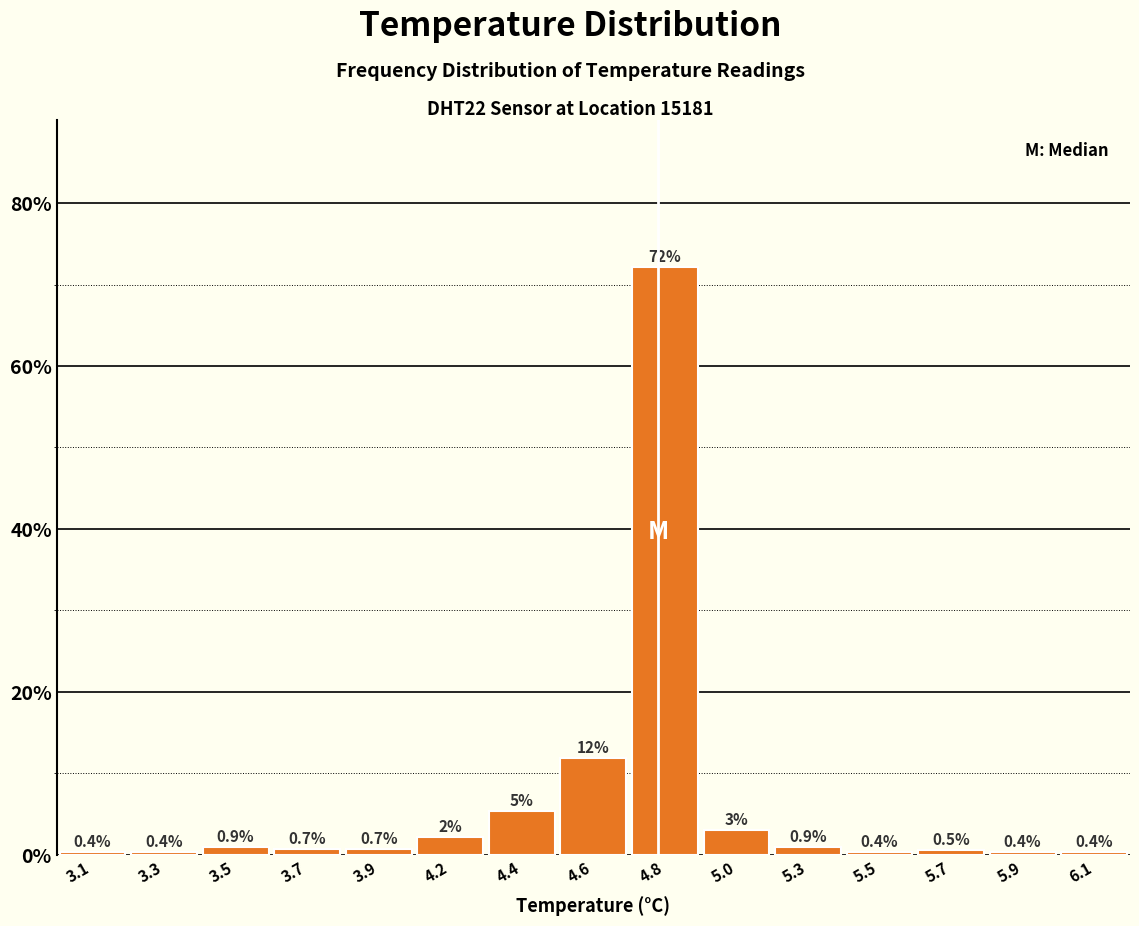

What is the minimum value shown in the chart?

0.4